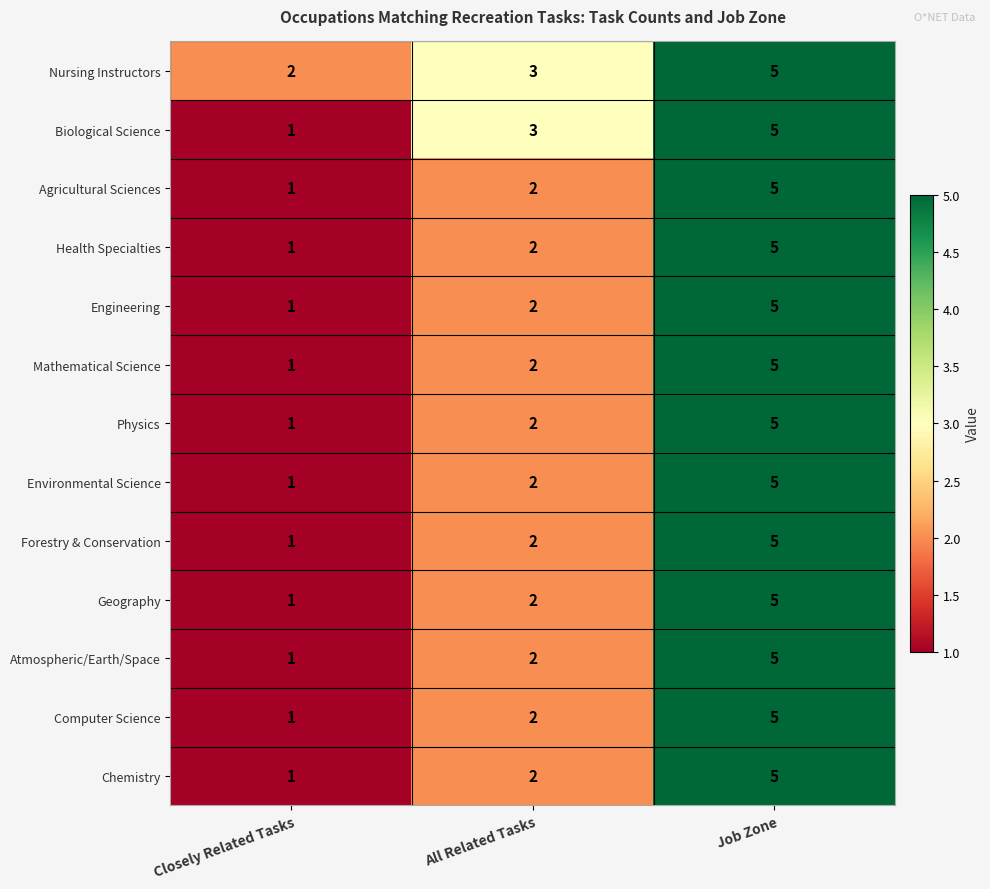

Read the Mathematical Science value at Job Zone.

5